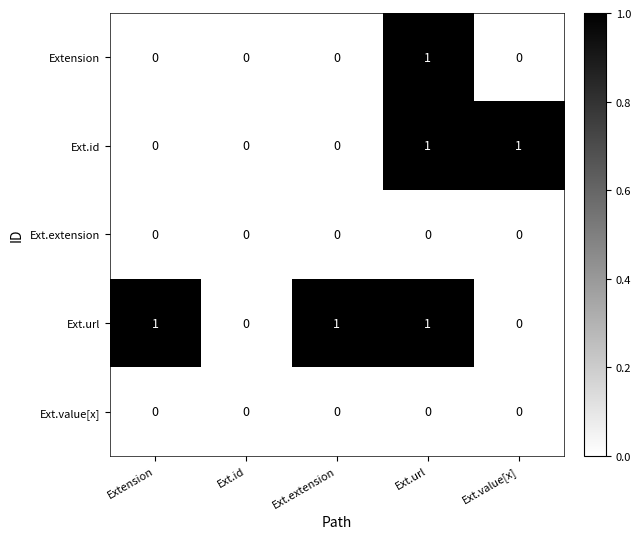

Reading left to right, transcribe all the data shown in this chart.

Extension: 0	0	0	1	0
Ext.id: 0	0	0	1	1
Ext.extension: 0	0	0	0	0
Ext.url: 1	0	1	1	0
Ext.value[x]: 0	0	0	0	0